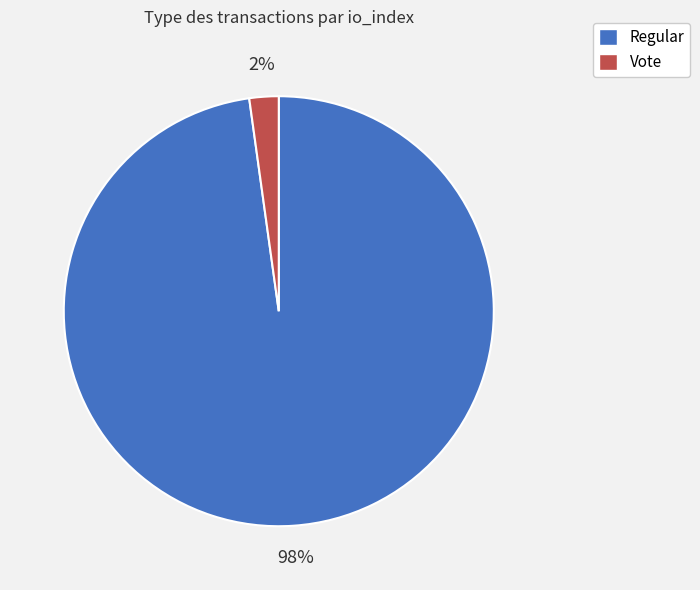

Rank the categories by value from lowest to highest.

Vote, Regular